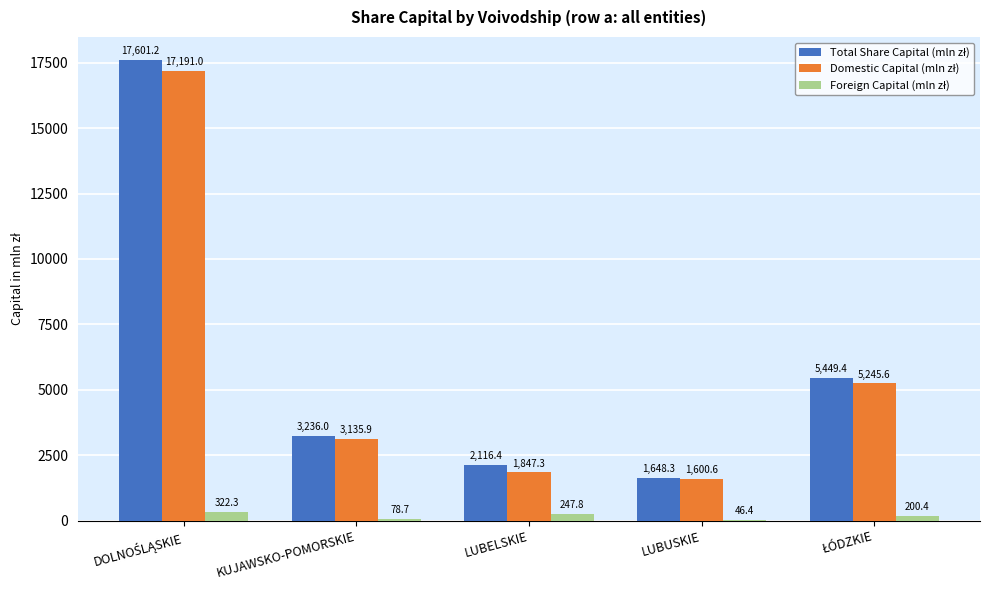

What is the total value across all series at LUBUSKIE?

3295.3